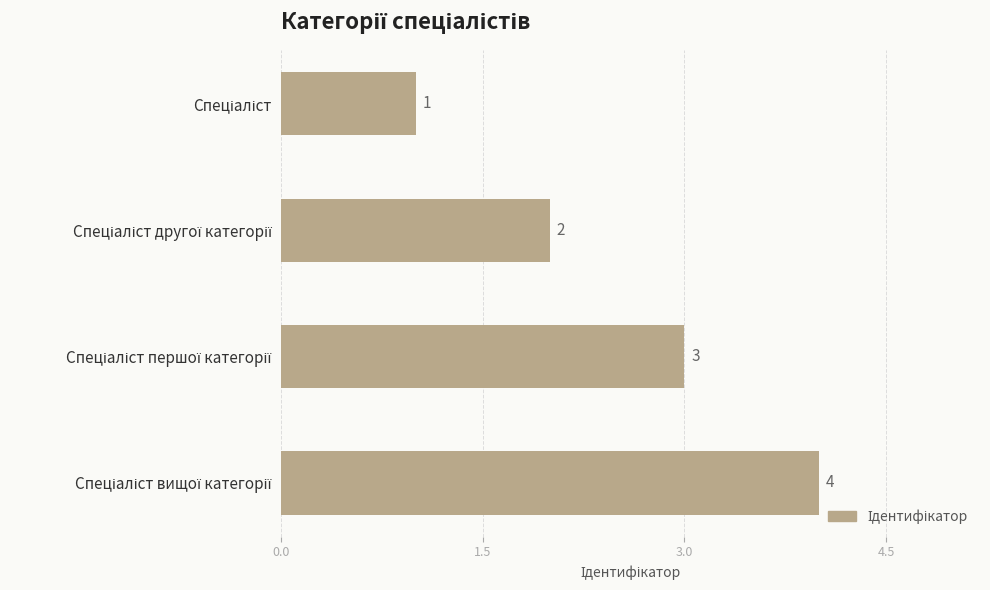

What is the difference between the maximum and minimum values?

3